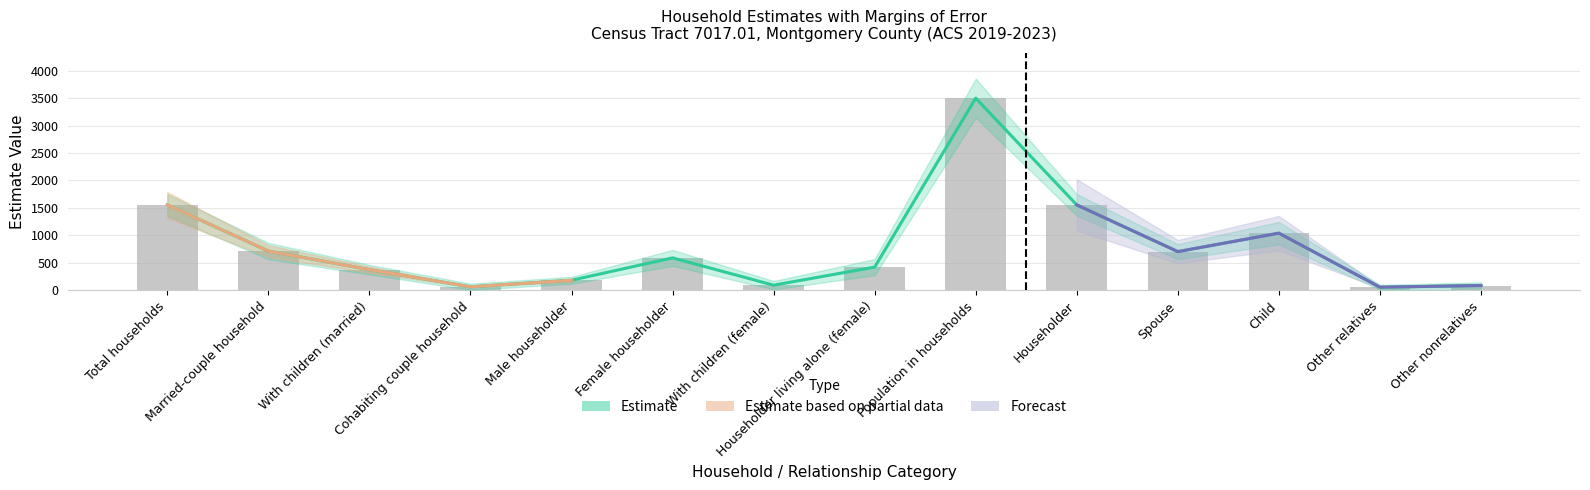

What position from the right is Other relatives?

2